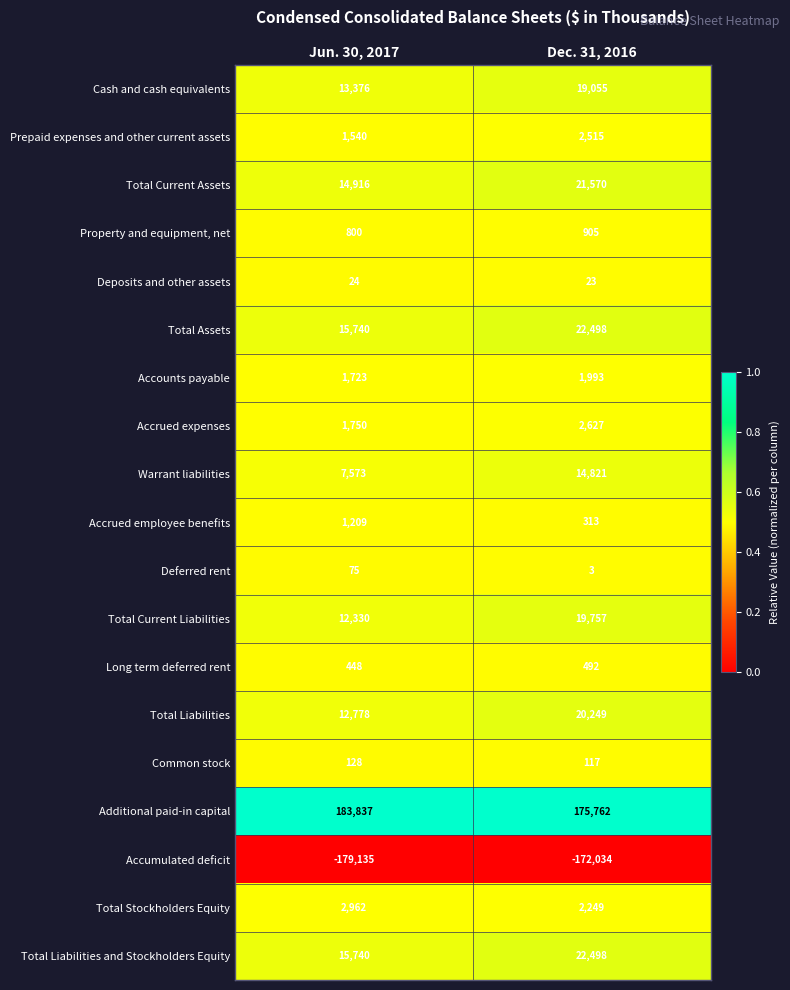

At which label is Property and equipment, net closest to 852?

Jun. 30, 2017